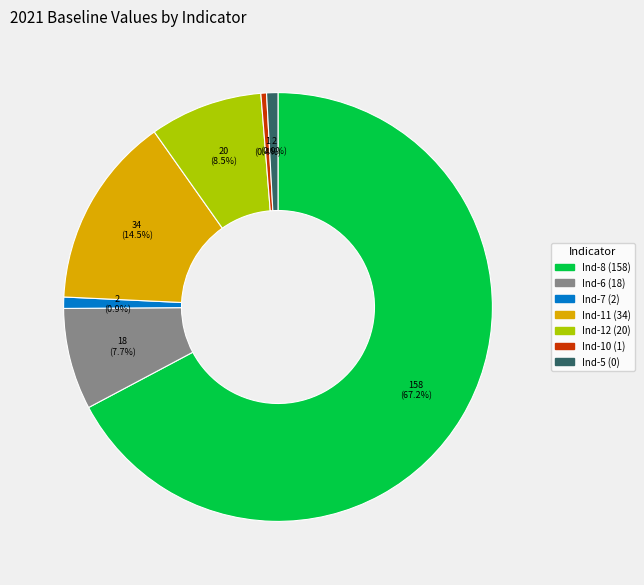

Count the number of slices in the pie.

7